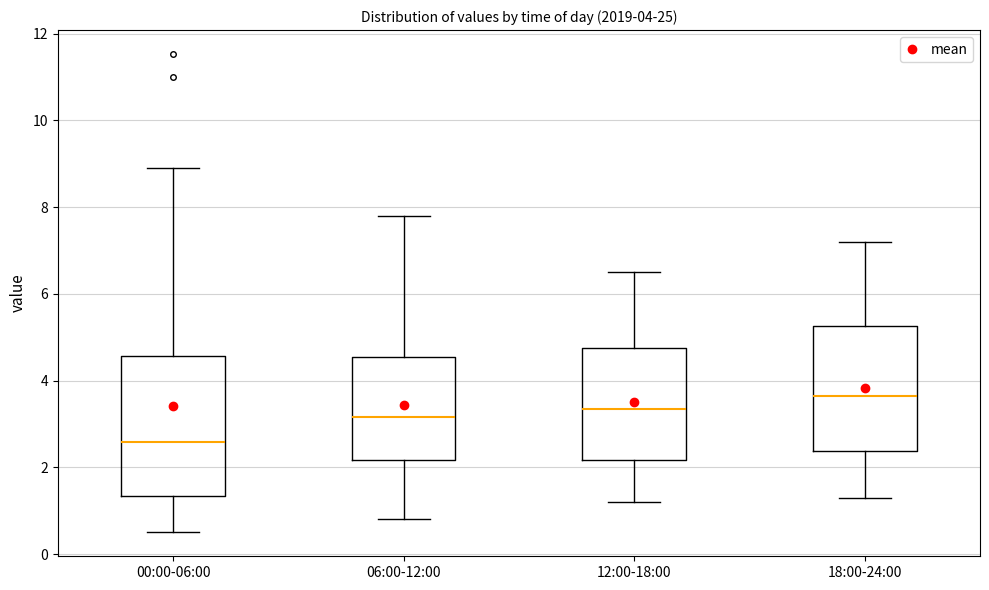

Which box's median line is the highest?

18:00-24:00